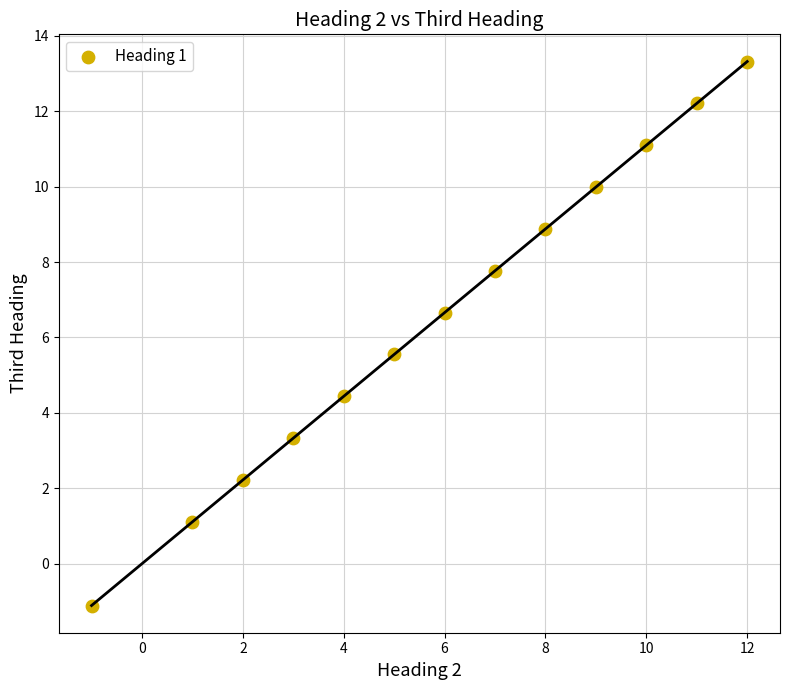

What is the range of Y values (max minus min)?

14.4